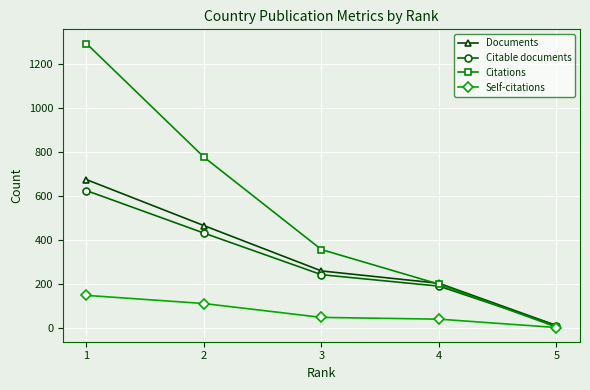

How many lines are shown in the chart?

4